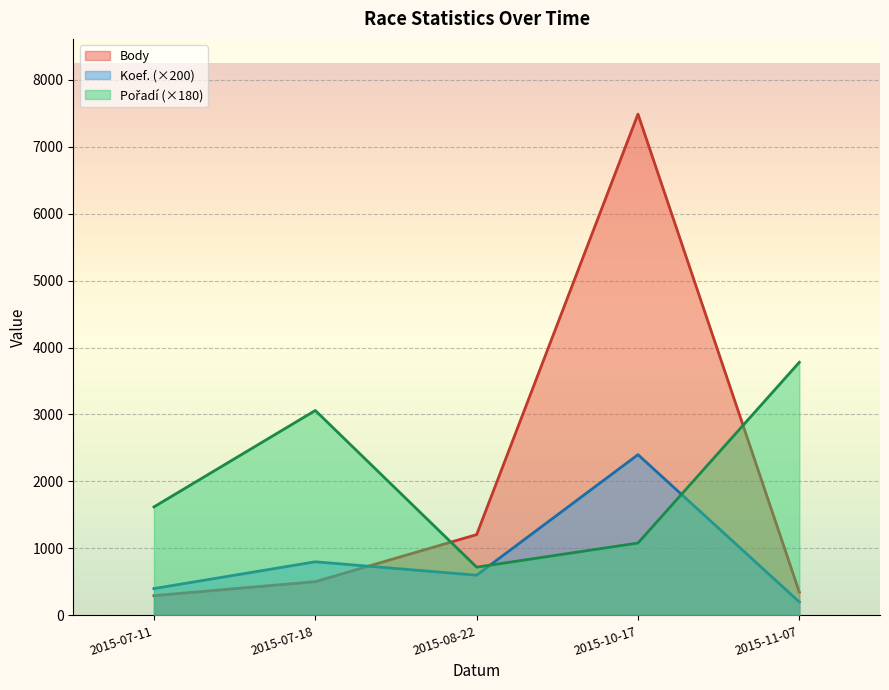

Read the Body value at 2015-08-22.

1206